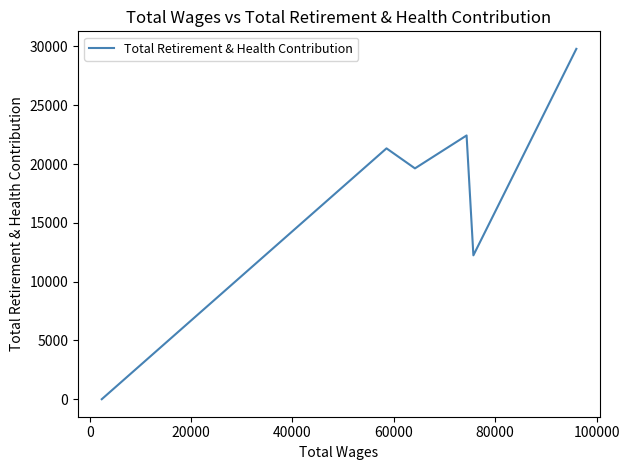

How many values are above zero?

5